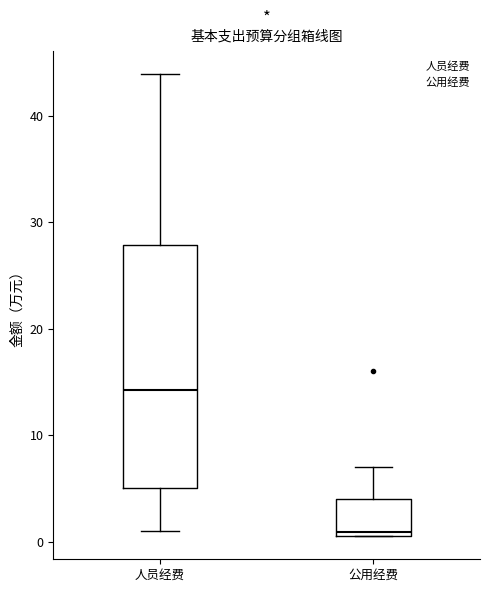

Comparing the boxes themselves (not the whiskers), which one is the tallest?

人员经费